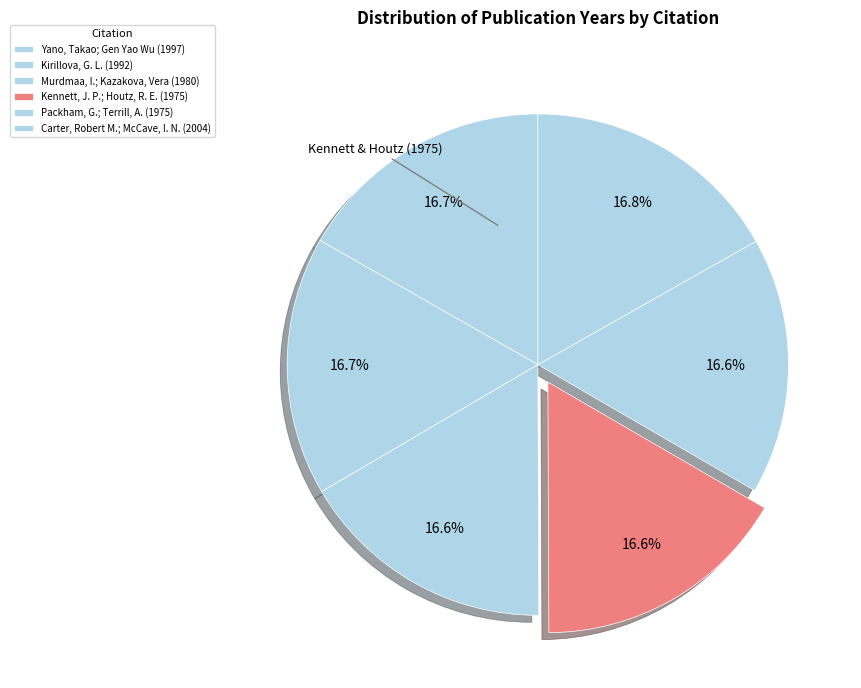

Count the number of slices in the pie.

6